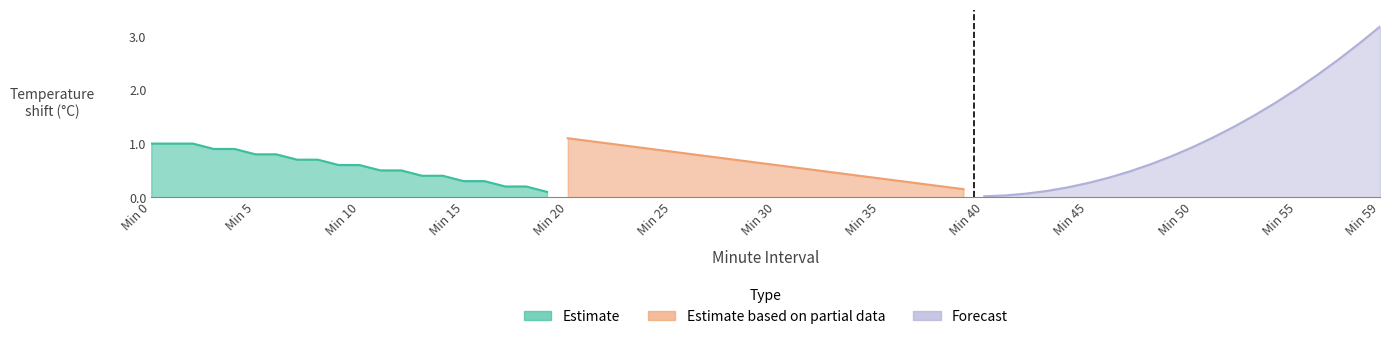

Which series ends up on top after the final intersection of Forecast and Estimate based on partial data?

Forecast